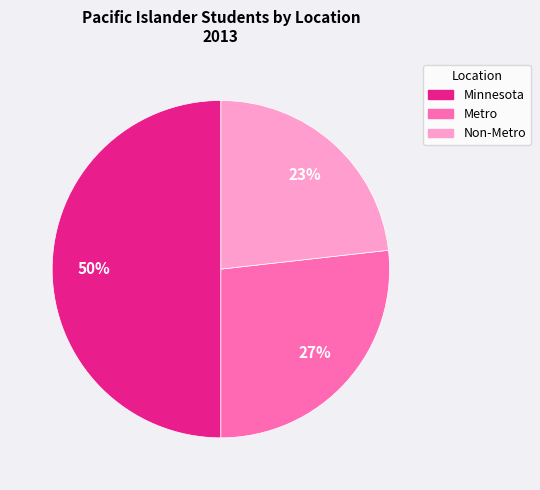

Which slice is the smallest?

Non-Metro